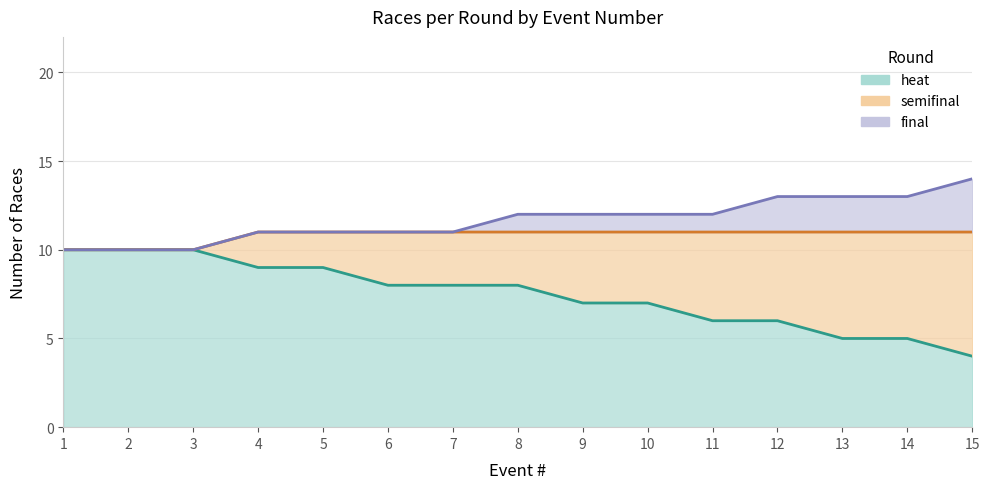

What is the average value of the final series?

1